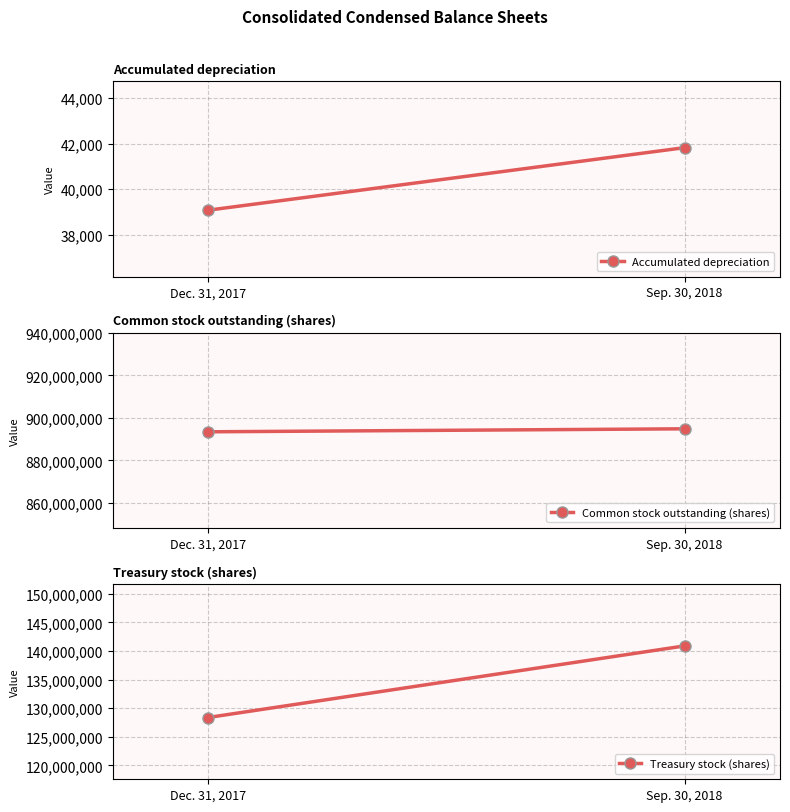

Is the value of Treasury stock (shares) at Dec. 31, 2017 greater than the value of Accumulated depreciation at Dec. 31, 2017?

Yes